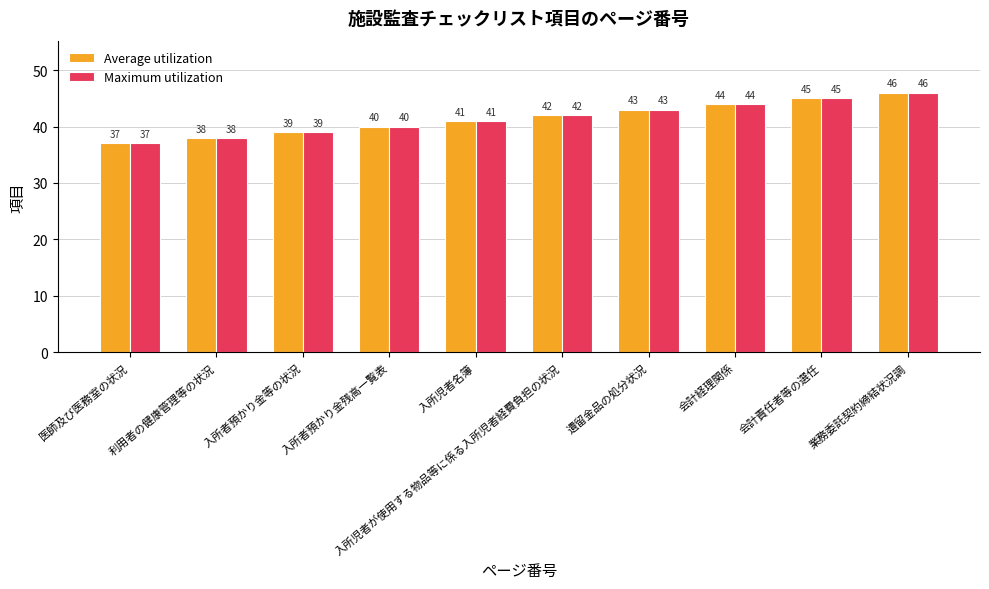

How many groups of bars are there?

10